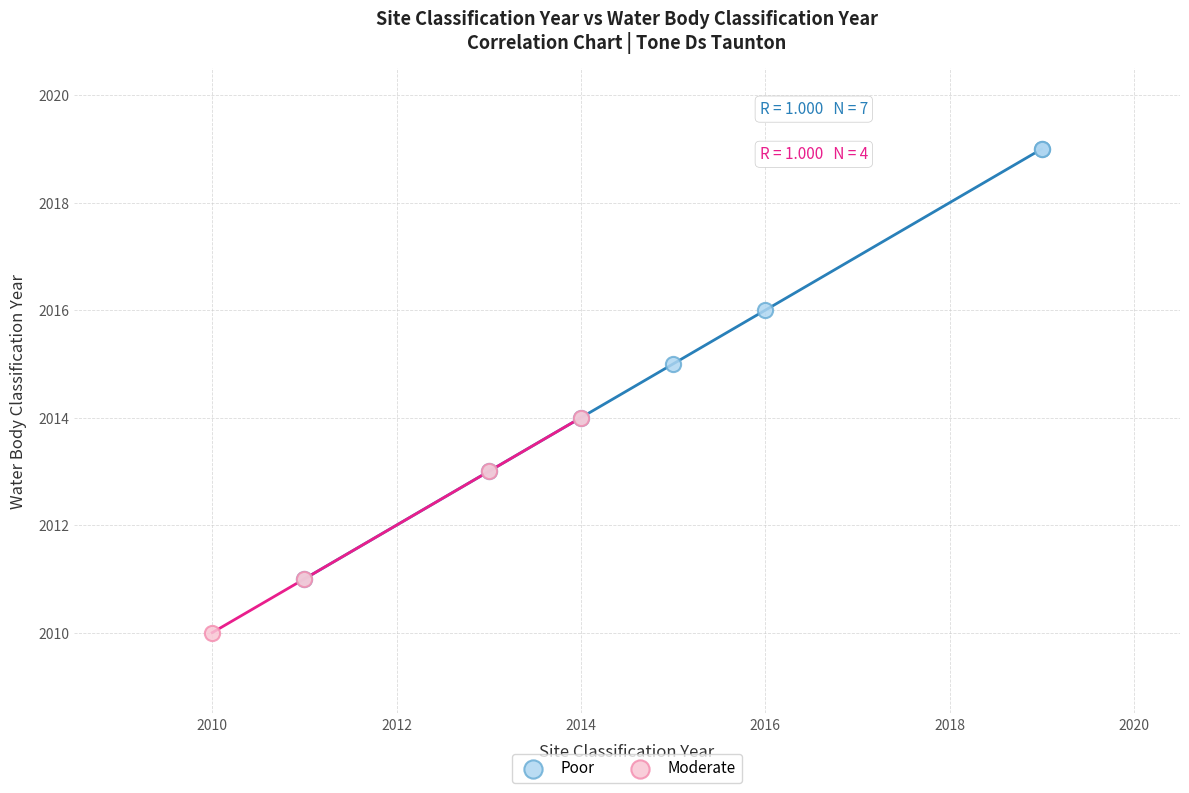

Which series has the largest Y range (max minus min)?

Poor